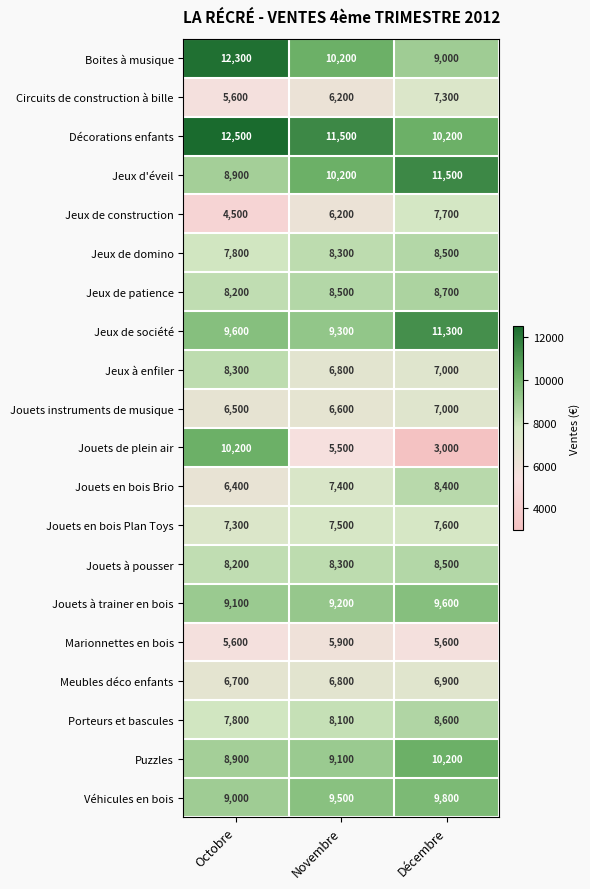

What is the difference between the Jouets en bois Brio values at Novembre and Décembre?

1000